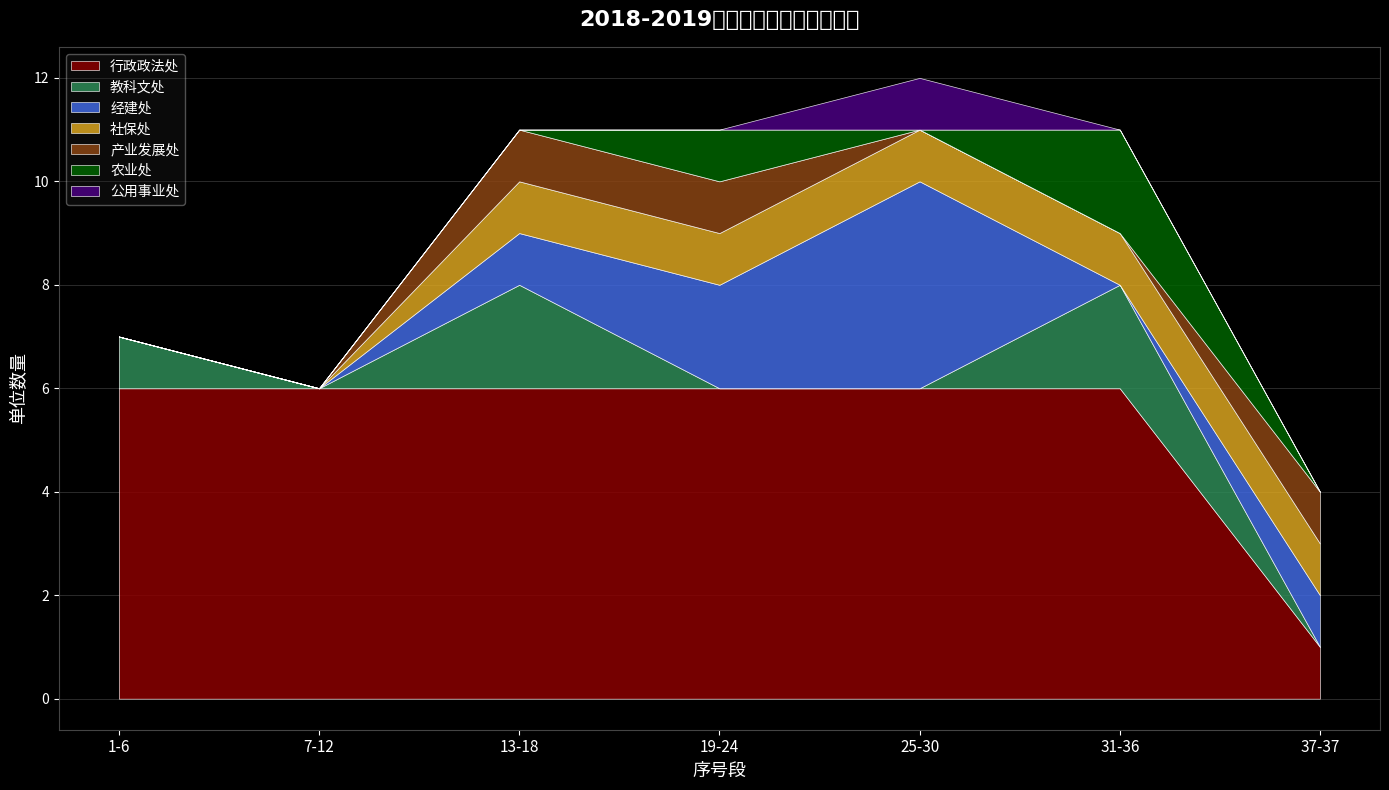

At which label does 行政政法处 reach its minimum?

37-37